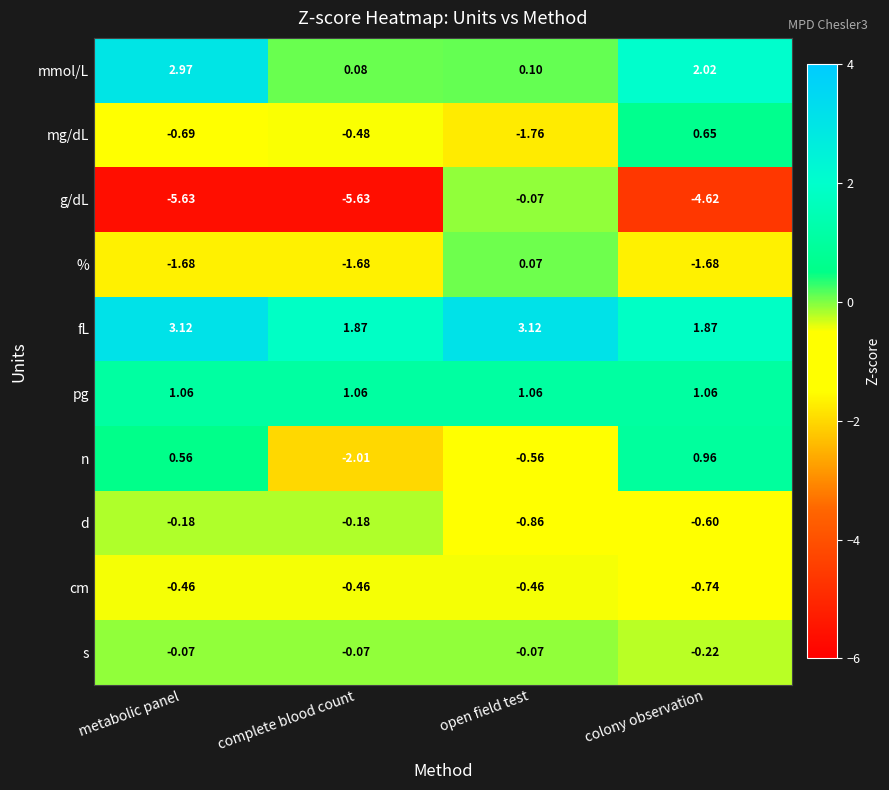

What is the total value across all series at colony observation?

-1.3